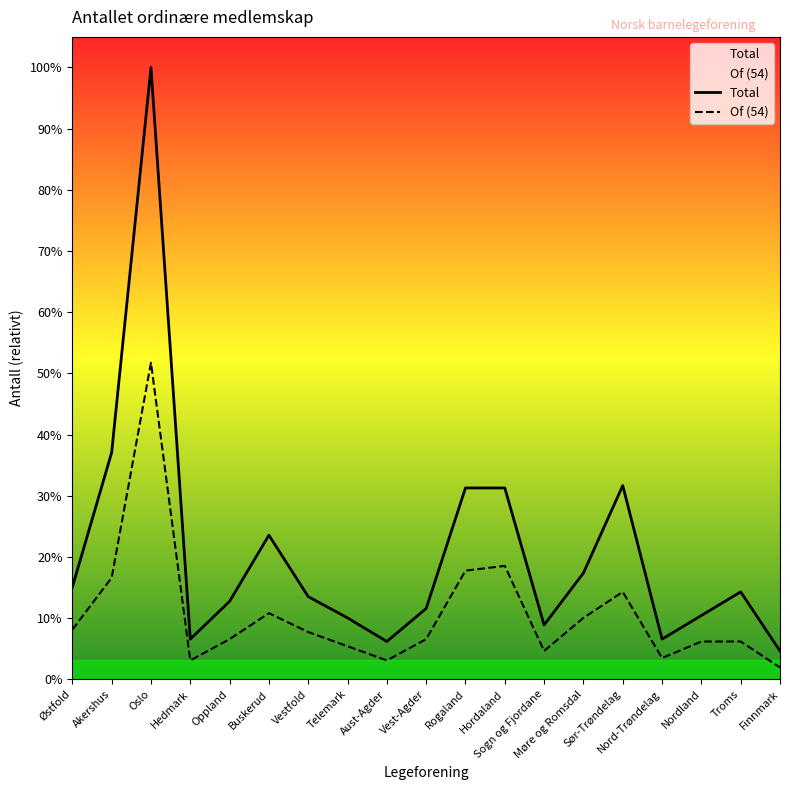

True or false: Total has a value of 259 at Oslo.

True